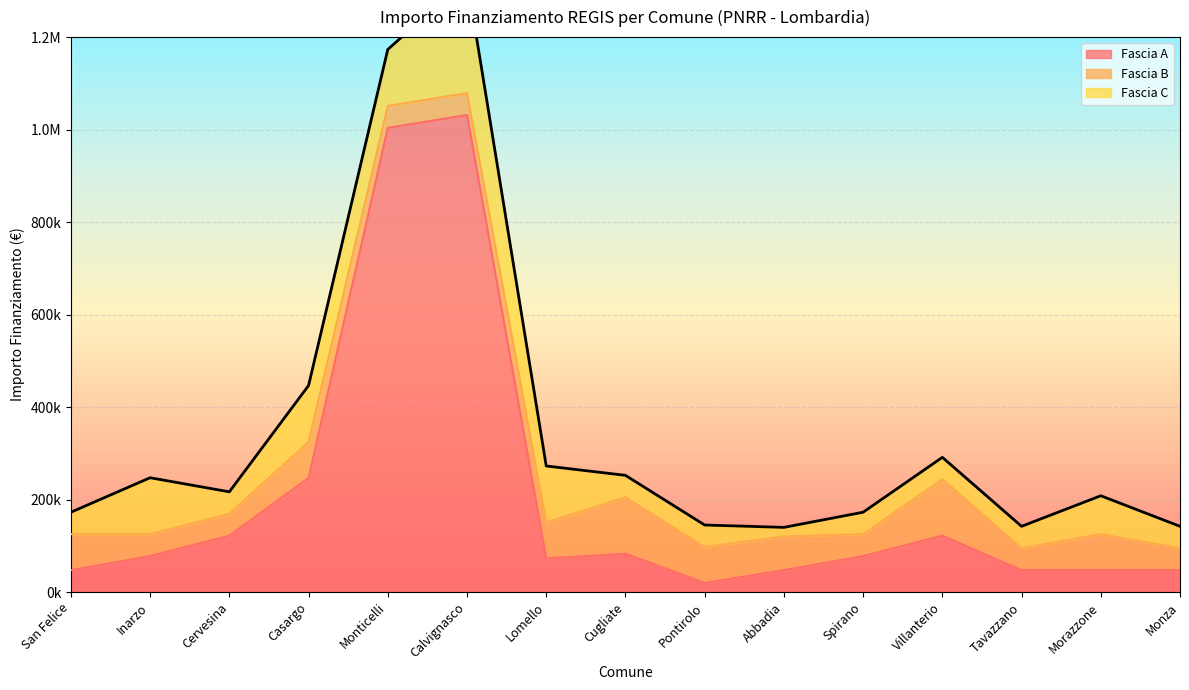

What is the total value across all series at Pontirolo?

145076